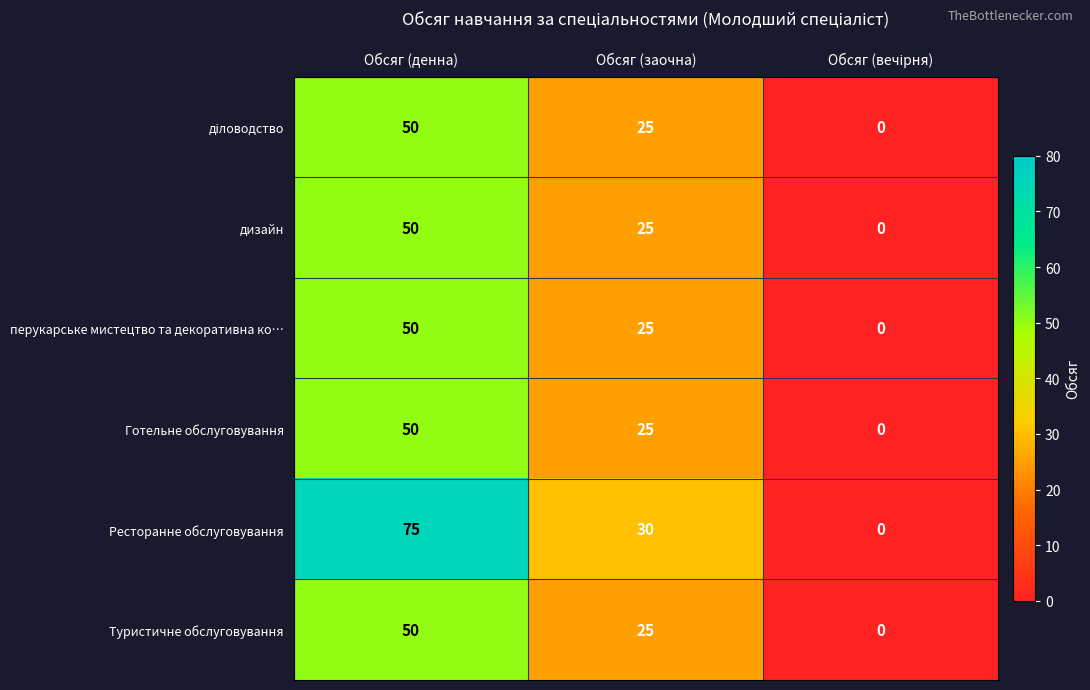

What is the sum of all перукарське мистецтво та декоративна ко… values?

75